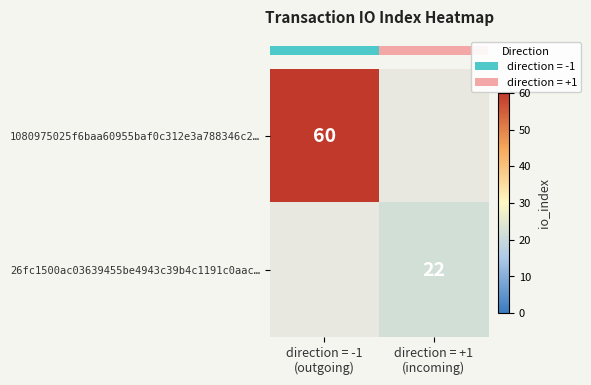

How many categories are shown in the chart?

2